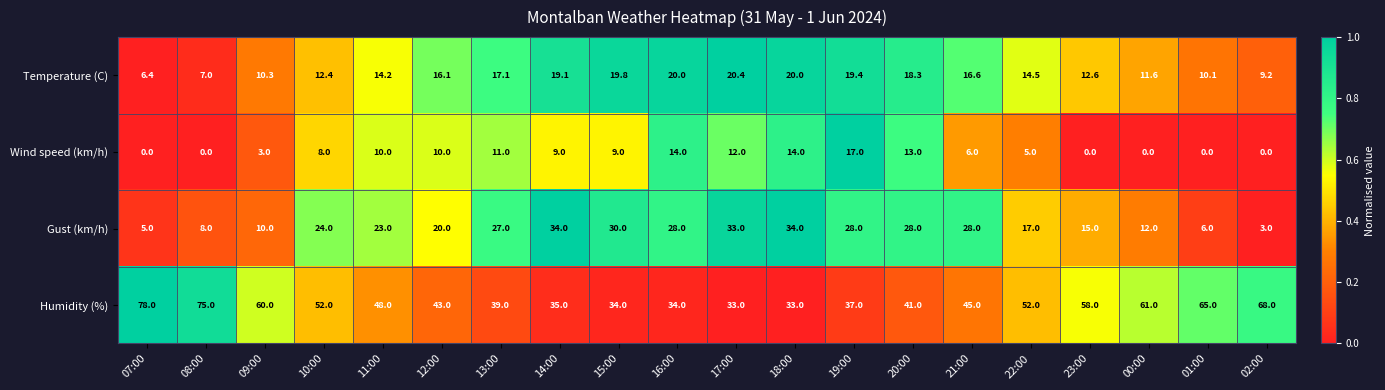

What is the difference between the Humidity (%) values at 11:00 and 23:00?

10.0